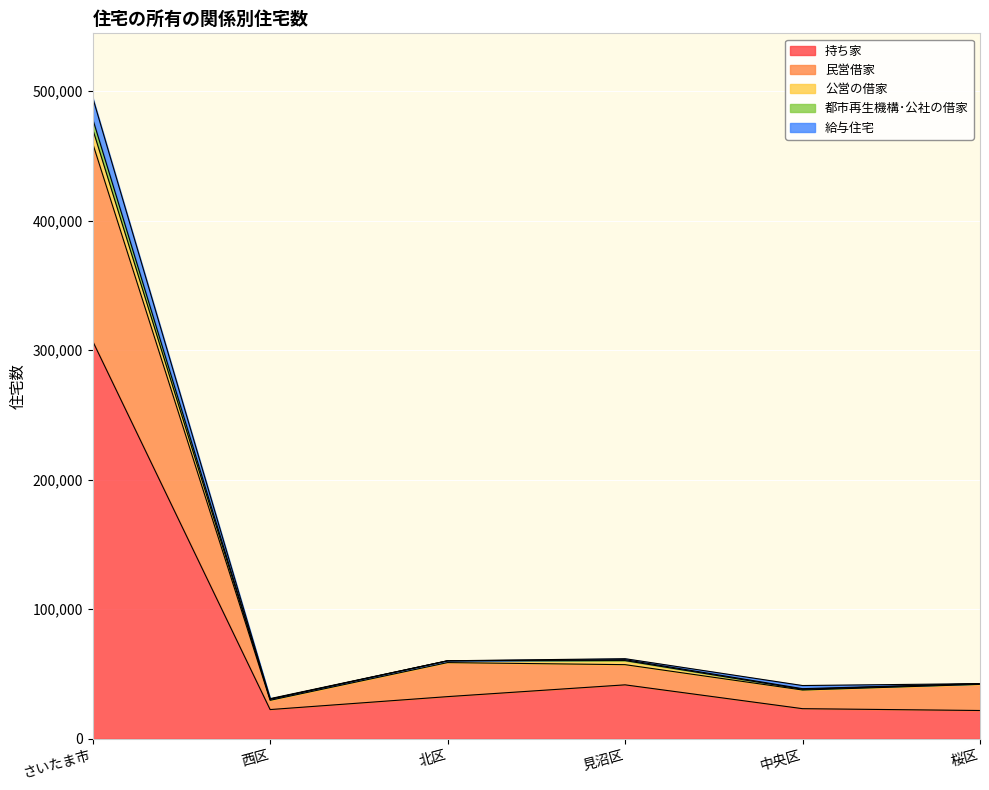

At which category does 公営の借家 reach its first local peak?

見沼区